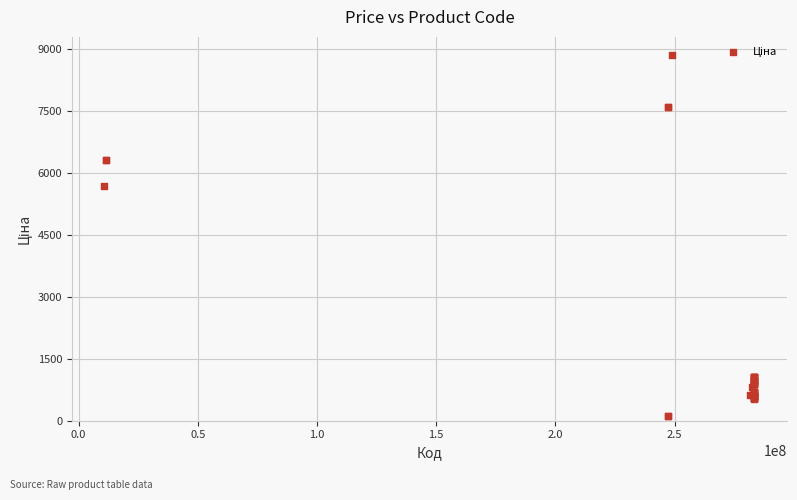

What Y value in the scatter plot is closest to 4485?

5673.8